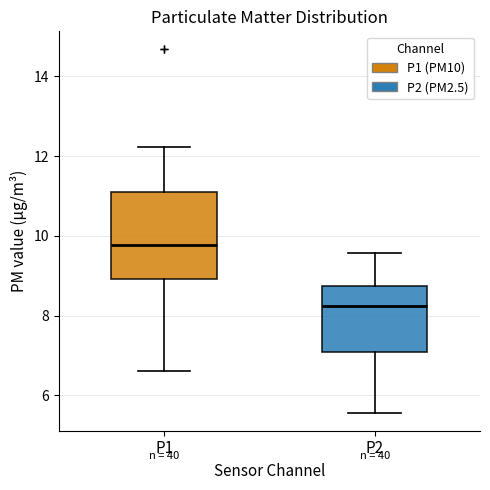

Comparing the boxes themselves (not the whiskers), which one is the tallest?

P1